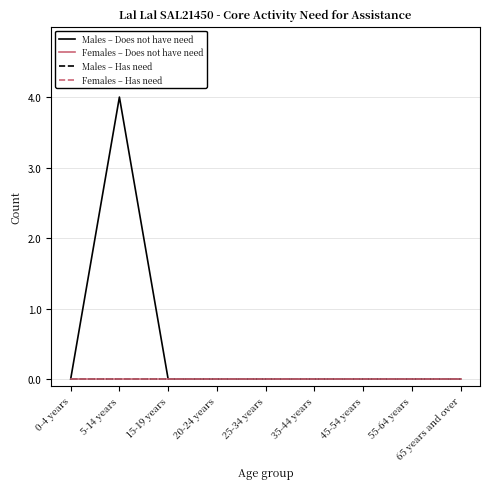

True or false: Males – Has need and Females – Does not have need cross at least once.

False